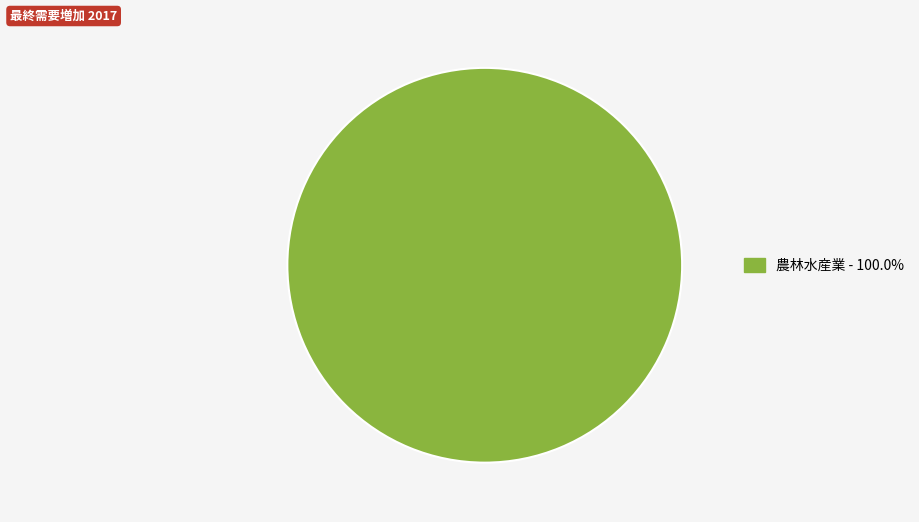

Is there a majority slice in this chart?

Yes